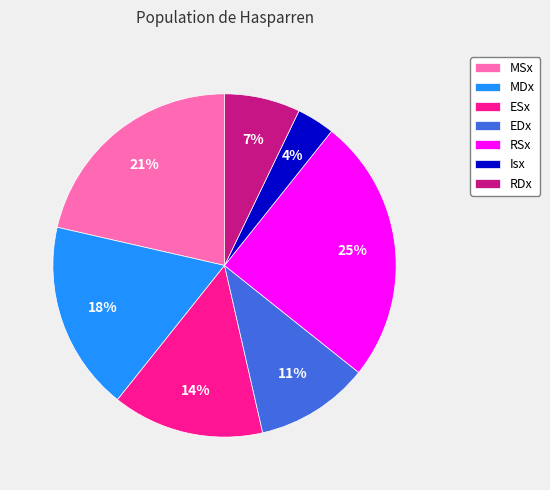

Combined, do MDx and ESx account for over 50%?

No